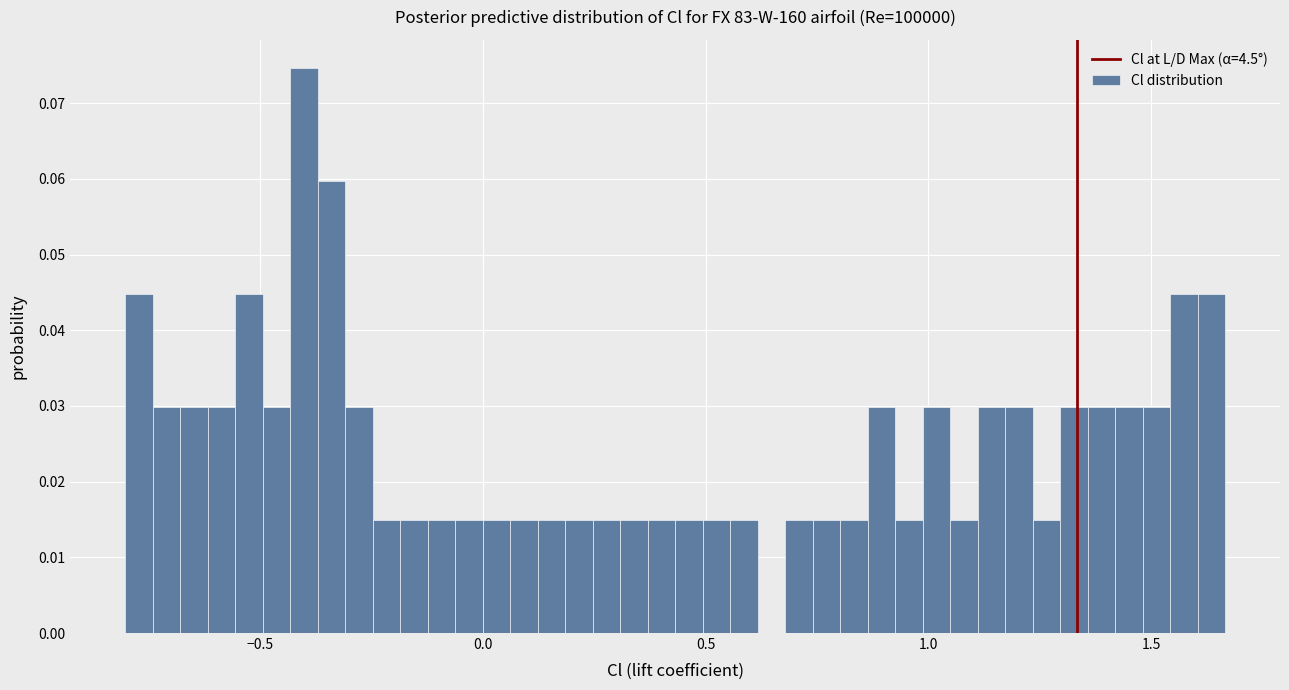

Read against the x-axis, roughly where is the centre of the tallest bar?

-0.40